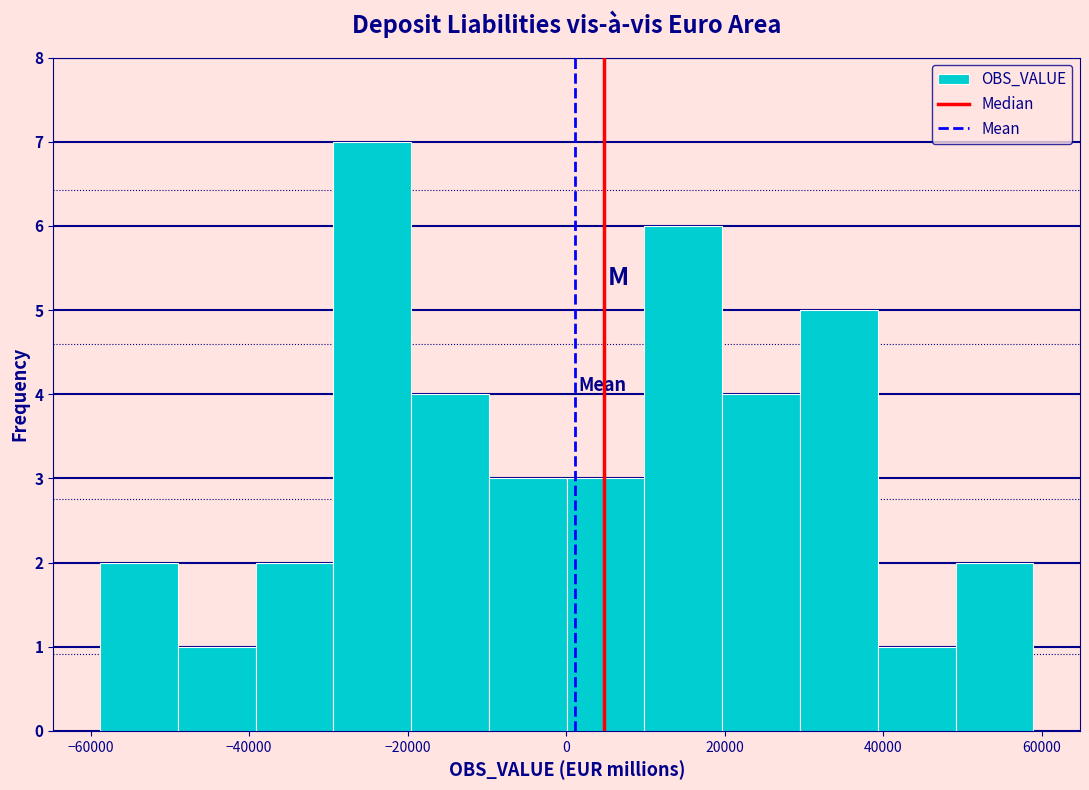

Over which range of the x-axis is the bar tallest?

-30000 to -20000